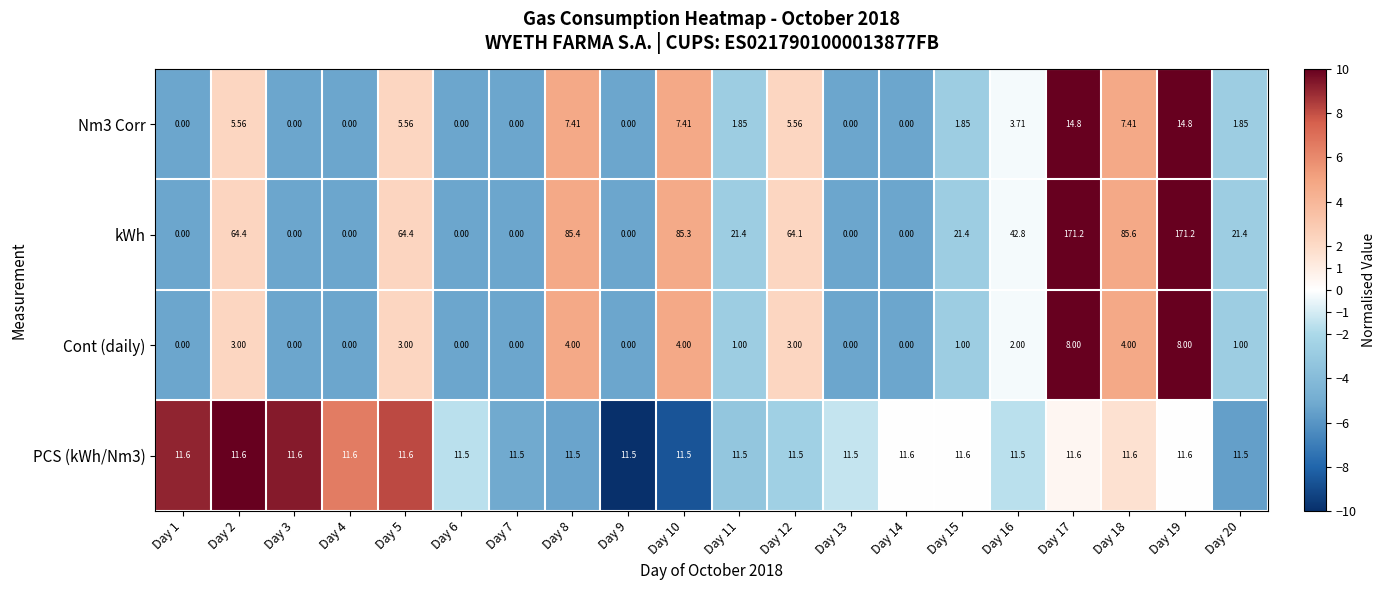

Which series has the largest total across all categories?

kWh